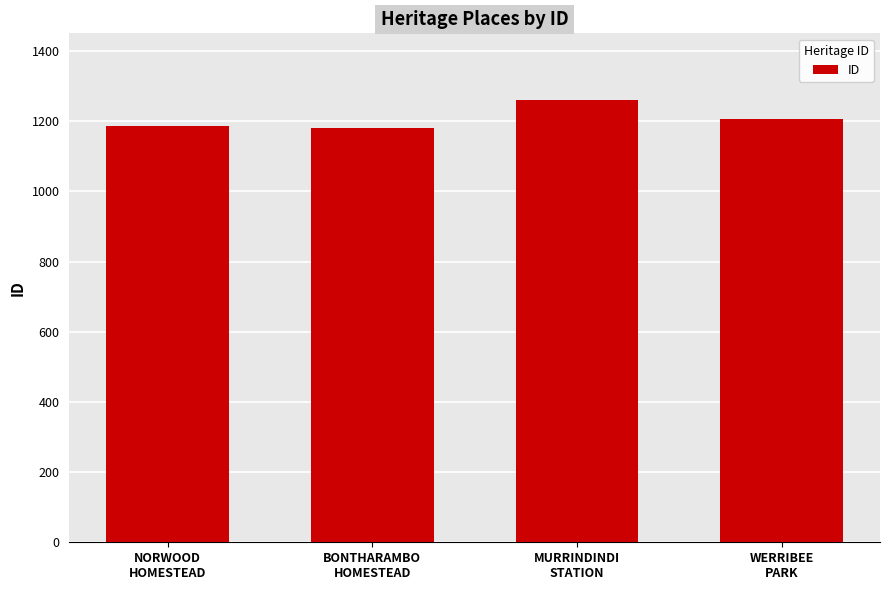

What is the label of the 1st bar from the left?

NORWOOD
HOMESTEAD